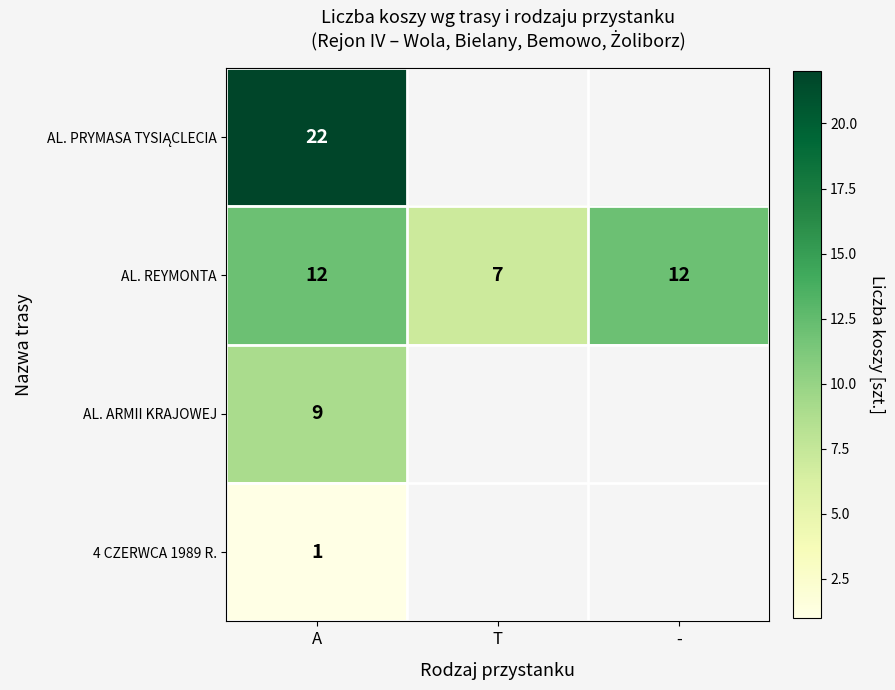

At how many categories does at least one series exceed 21?

1